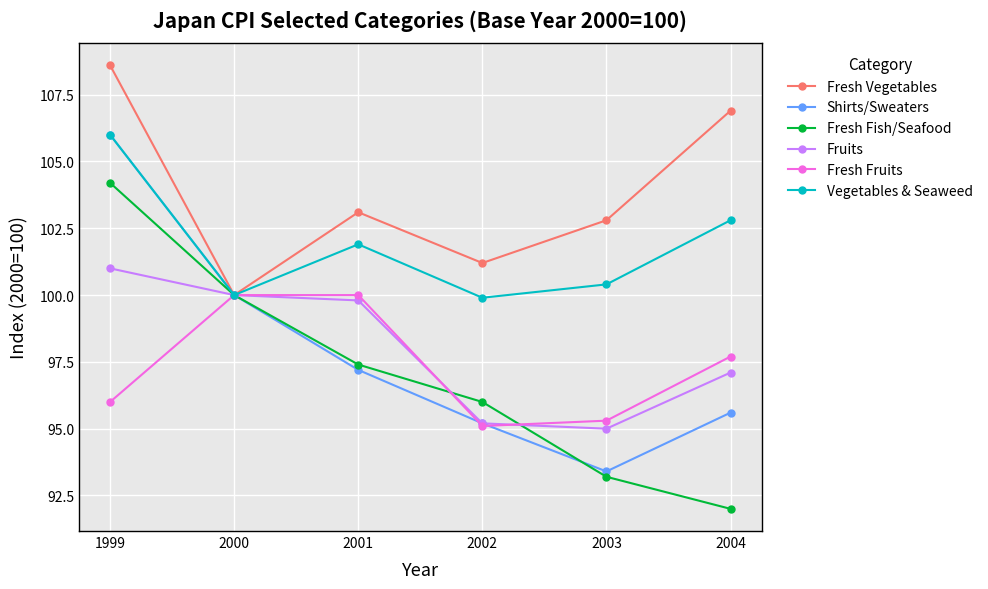

True or false: Fresh Fish/Seafood has more than 1 interior local peaks.

False